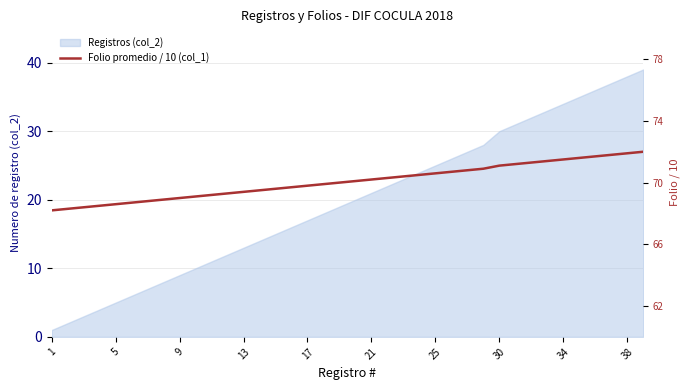

What is the ratio of the value at 25 to the value at 27?

1.0